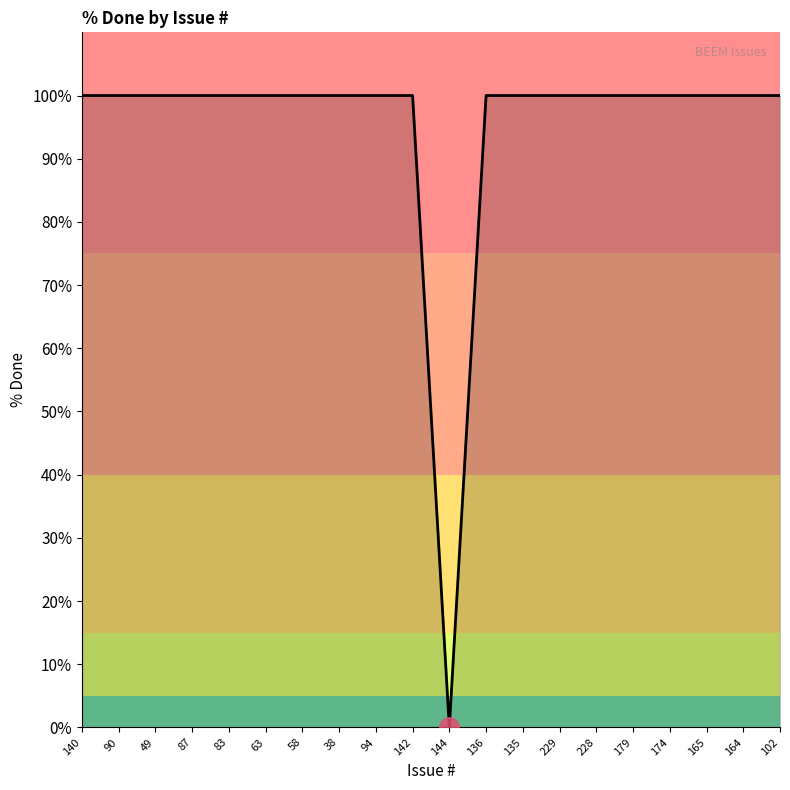

What position from the right is 135?

8